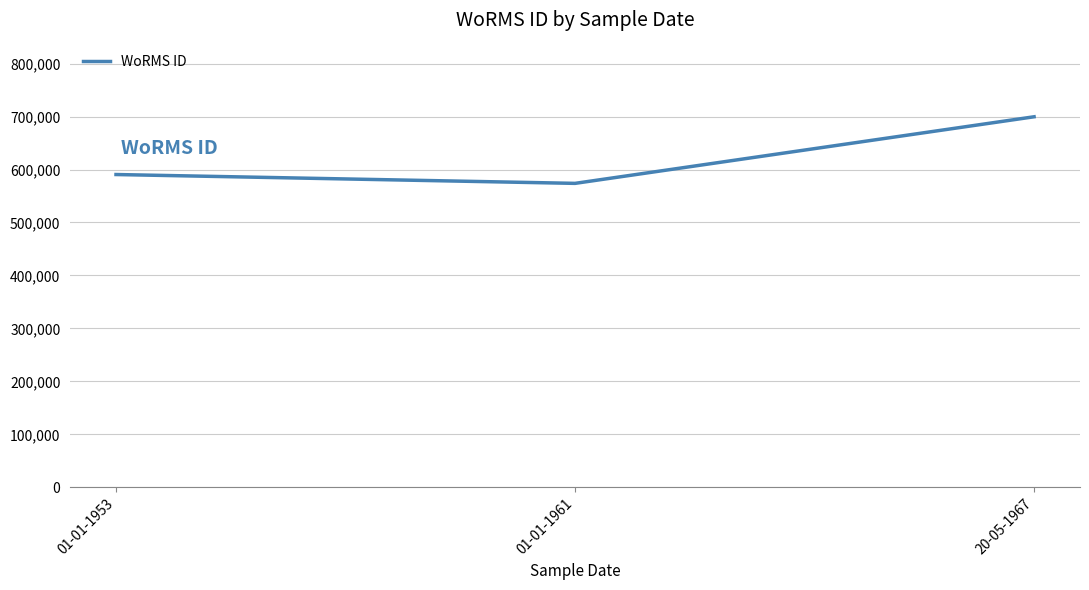

True or false: the data shows 837688 at 01-01-1961.

False